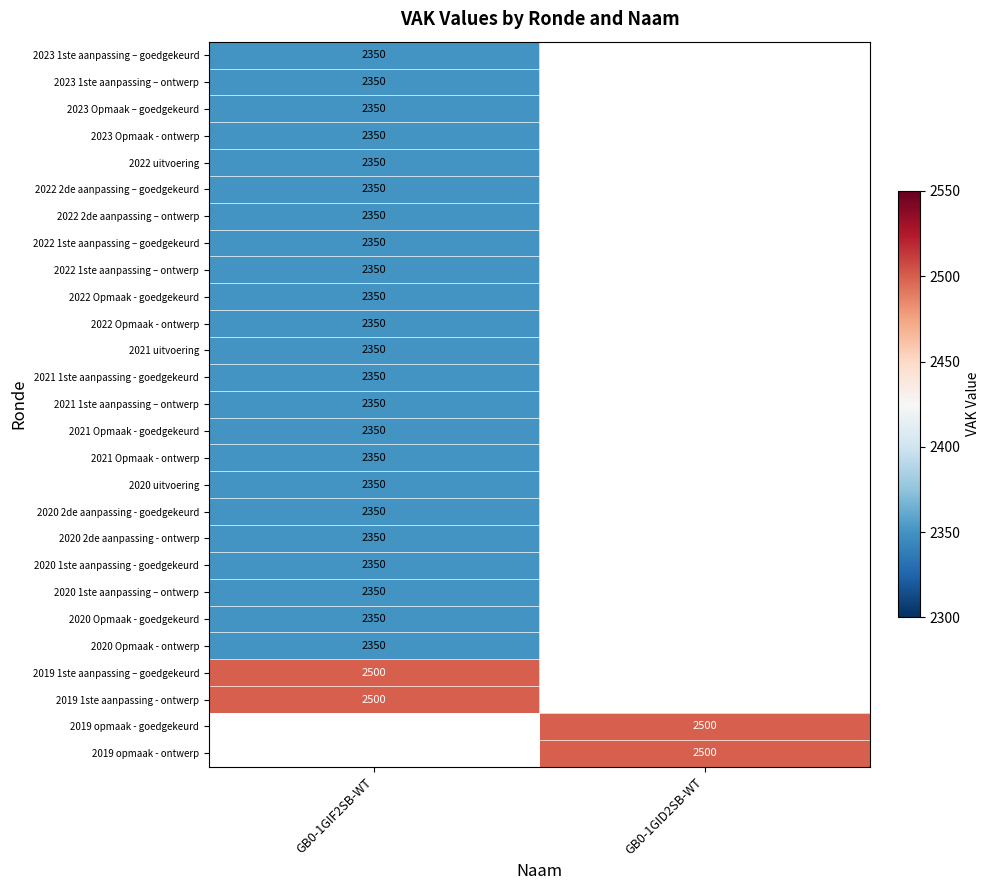

True or false: 2023 1ste aanpassing – goedgekeurd has a value of 2350 at GB0-1GIF2SB-WT.

True